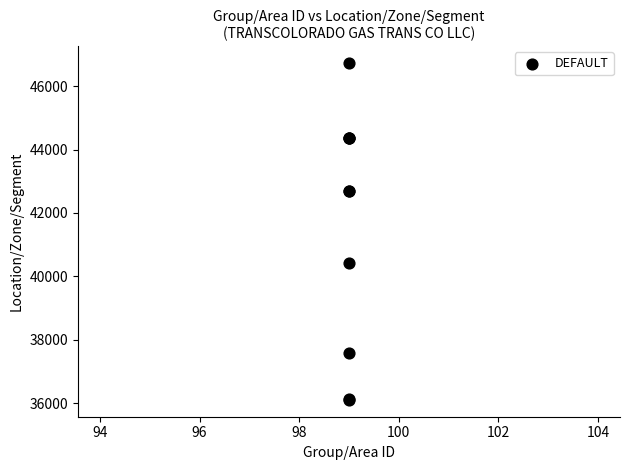

What Y value in the scatter plot is closest to 41415?

40412